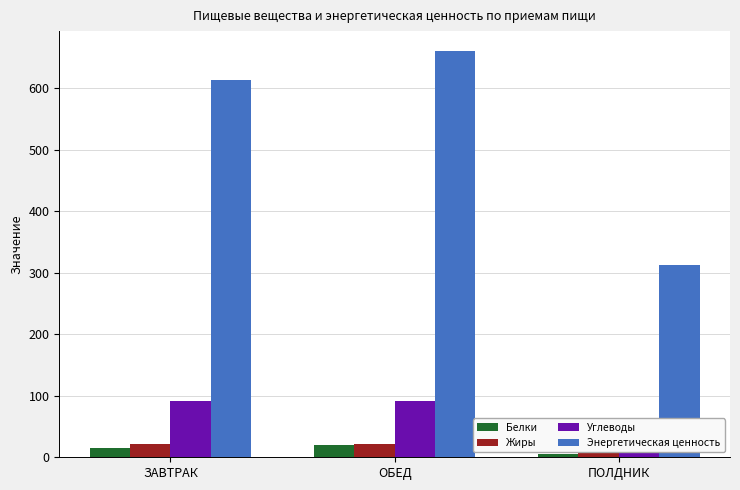

What is the total value across all series at ЗАВТРАК?

741.3